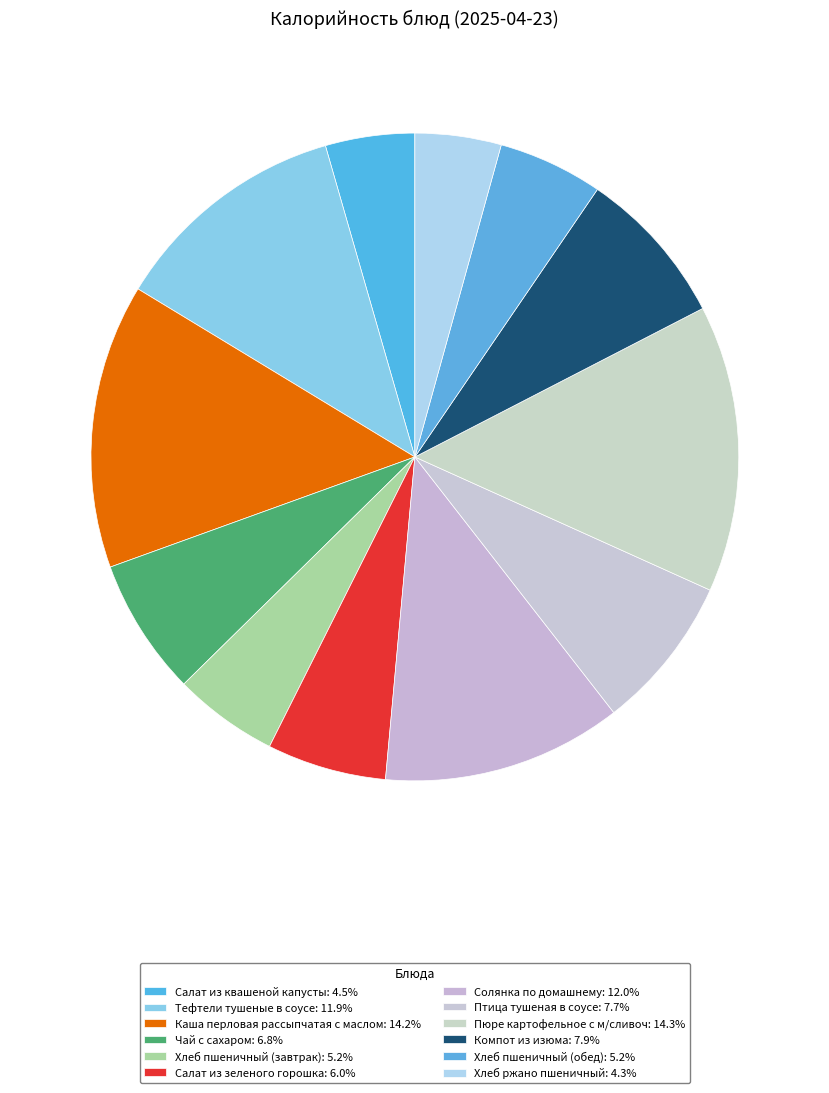

How many slices are in this pie chart?

12